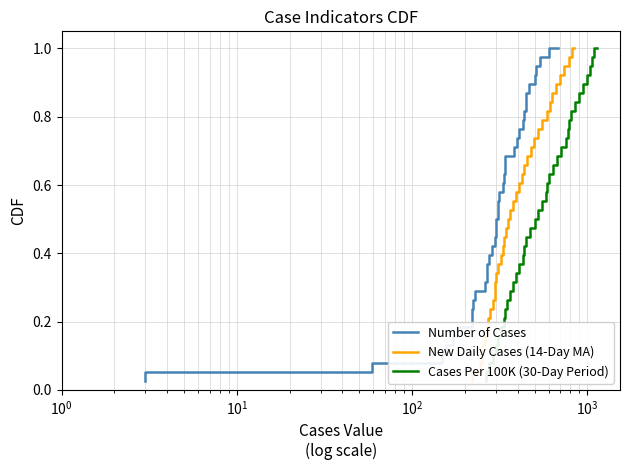

What is the greatest value displayed?

1.0